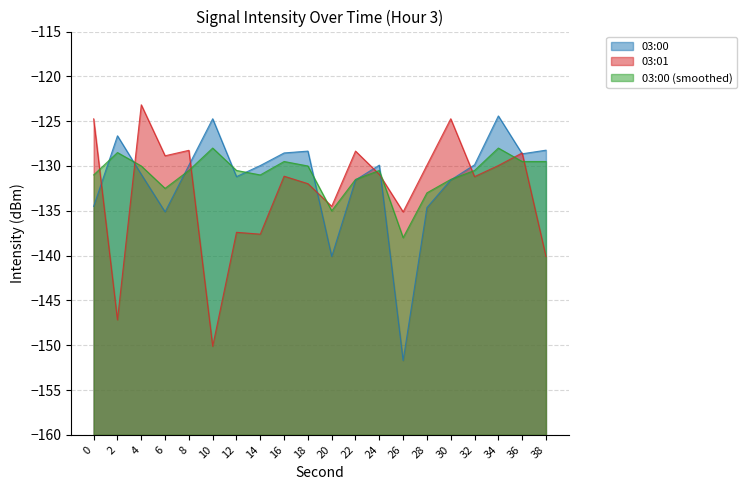

At which category is the sum across all series the highest?

34